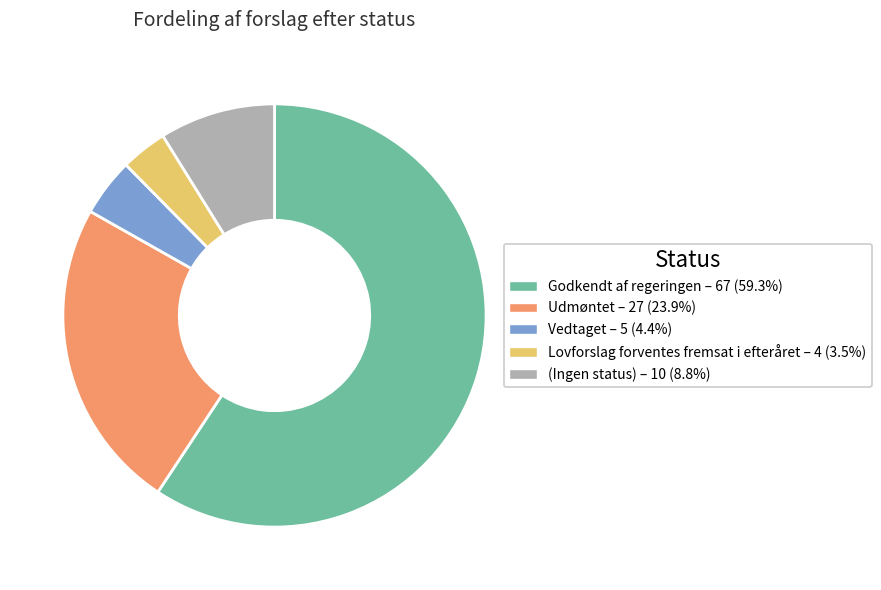

Combined, do Godkendt af regeringen – 67 (59.3%) and Lovforslag forventes fremsat i efteråret – 4 (3.5%) account for over 50%?

Yes